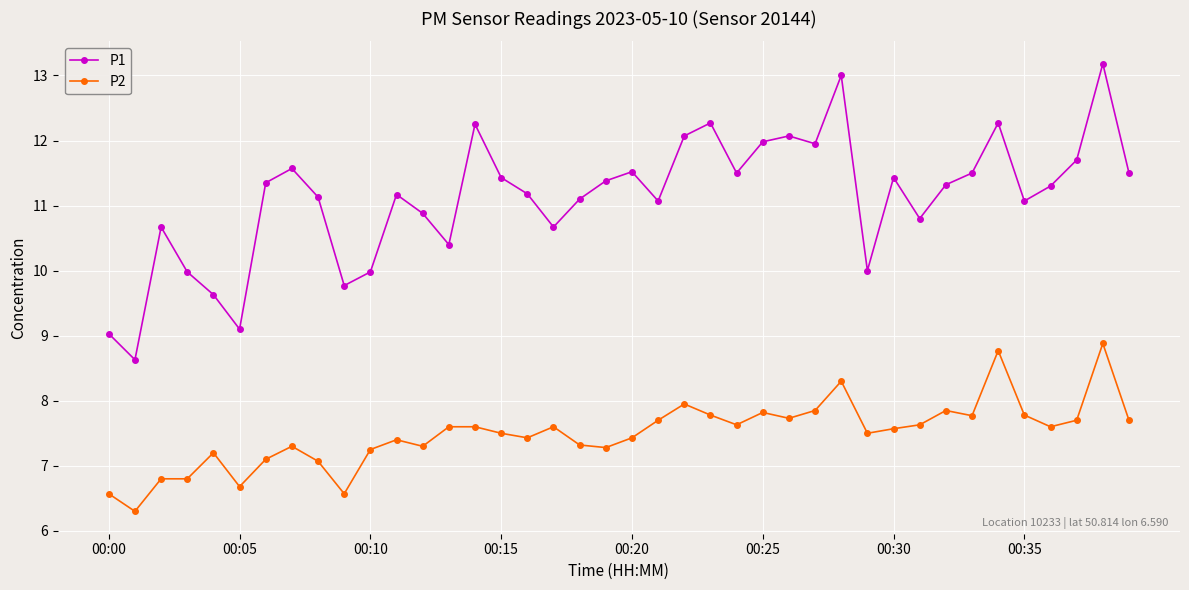

What is the difference between the maximum and minimum values in the P2 series?

2.6